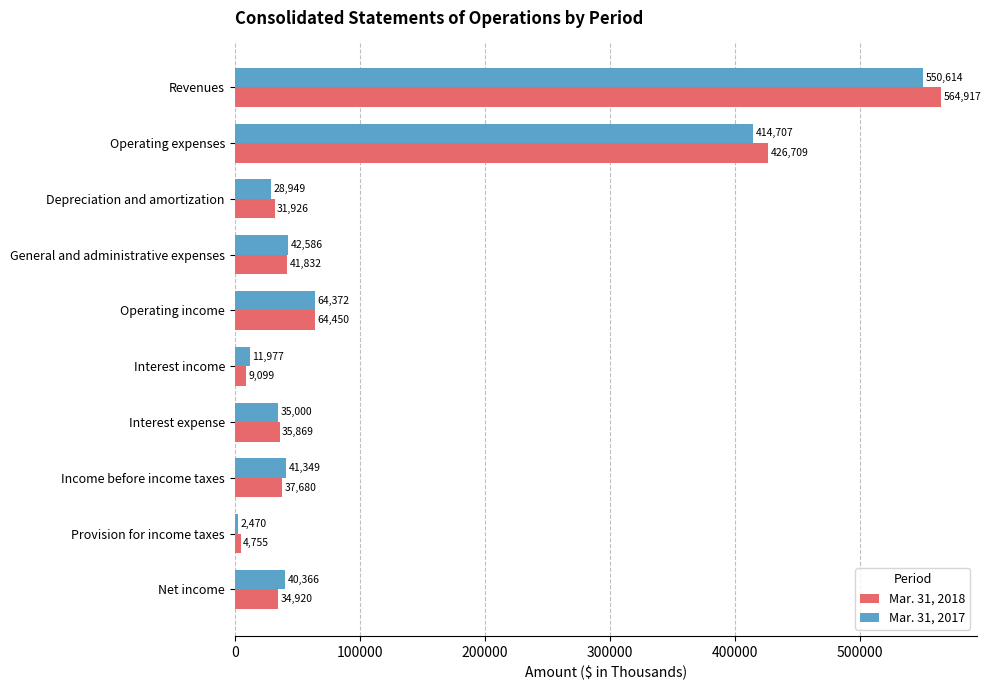

True or false: Mar. 31, 2017 has a value of 64372 at Operating income.

True